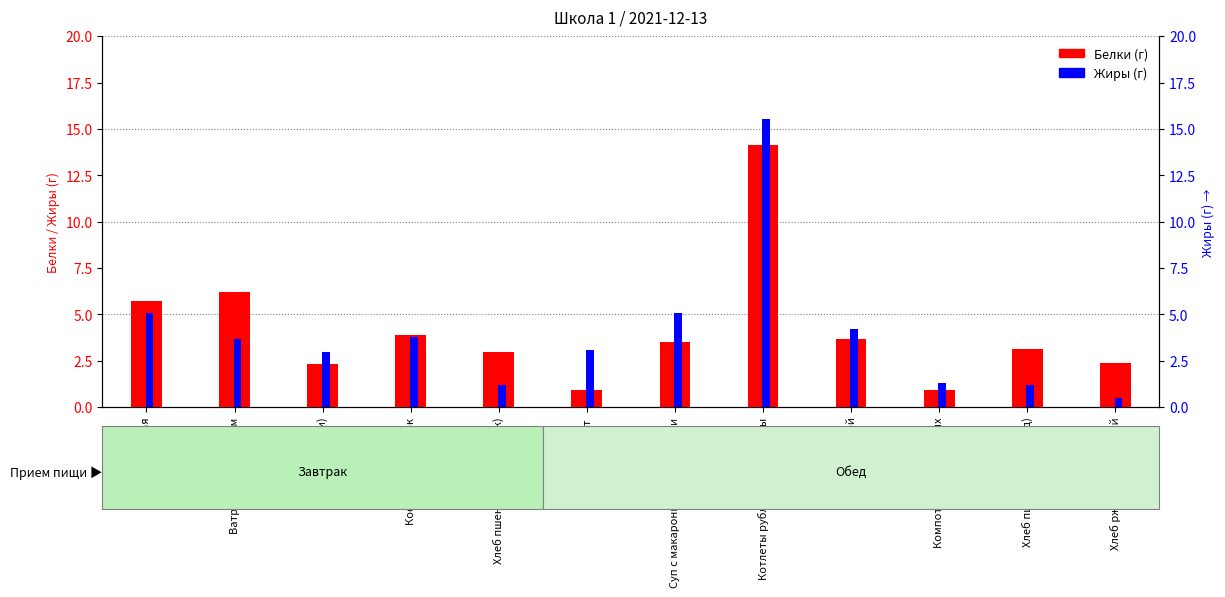

What is the sum of all Белки (г) values?

49.8